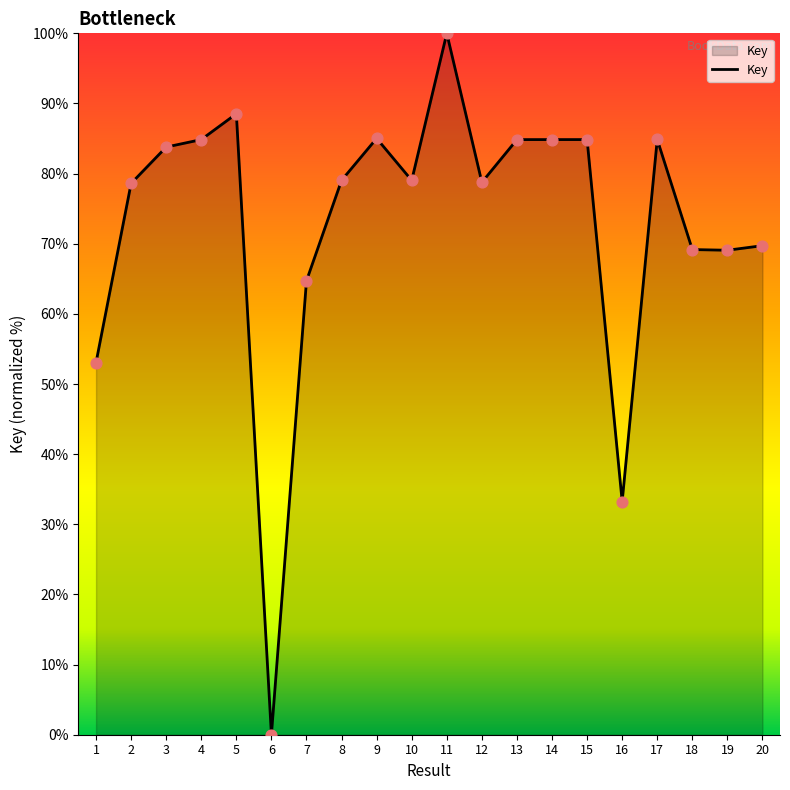

Between 4 and 18, which is larger?

4